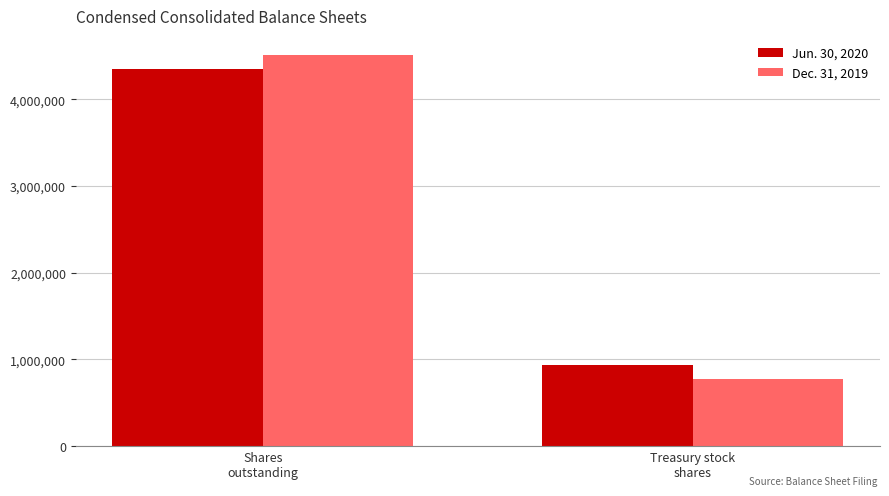

List the series in order of their peak value, highest first.

Dec. 31, 2019, Jun. 30, 2020